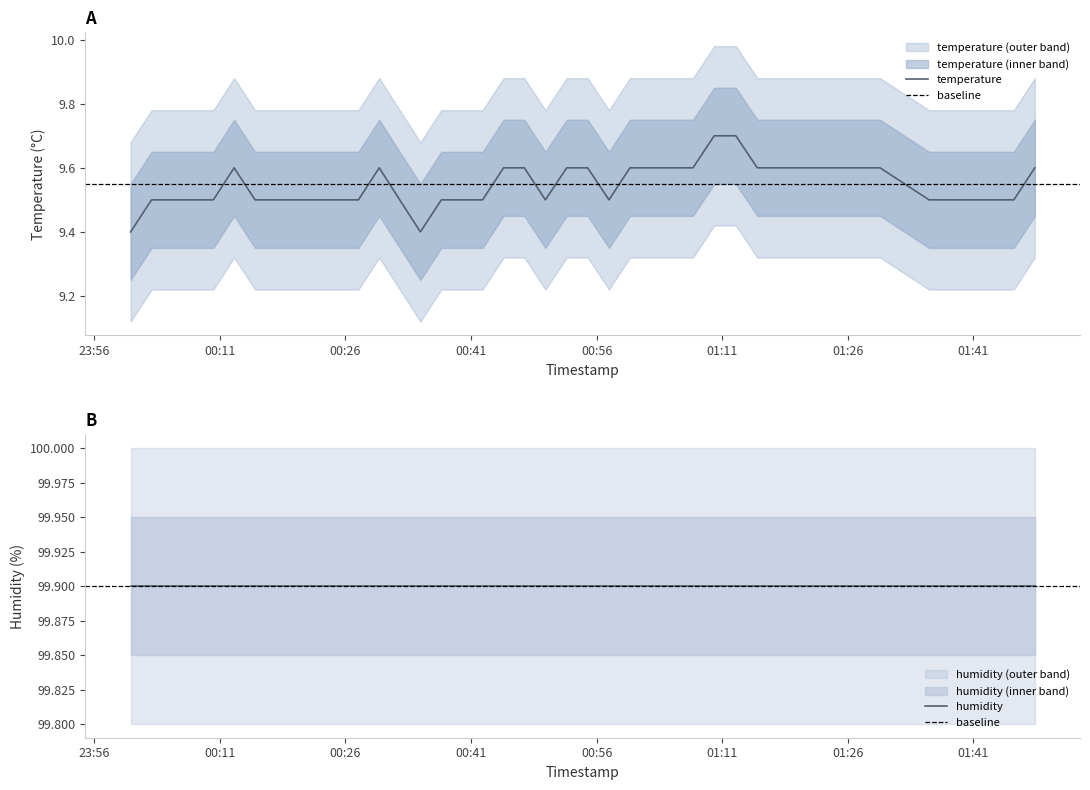

What is the minimum value for temperature?

9.4